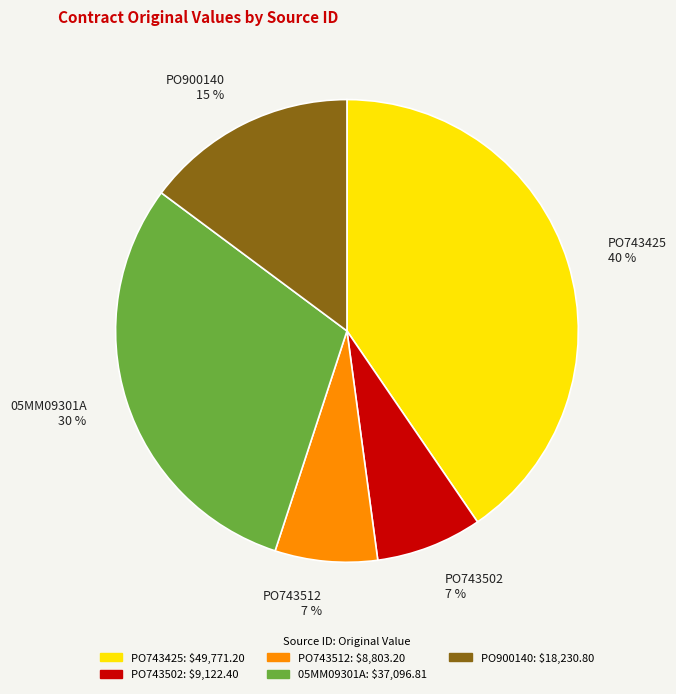

Is the sum of PO743425 and PO743512 greater than half?

No